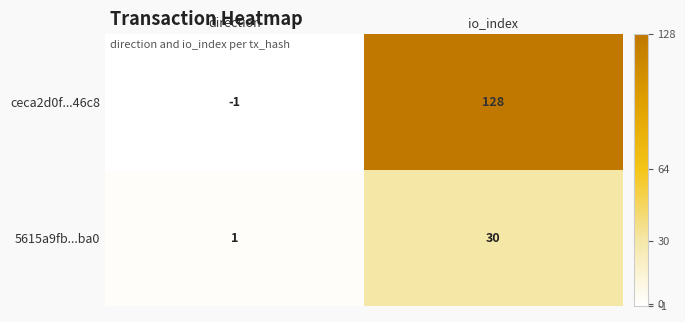

Where is 5615a9fb...ba0 nearest to the value 15?

direction